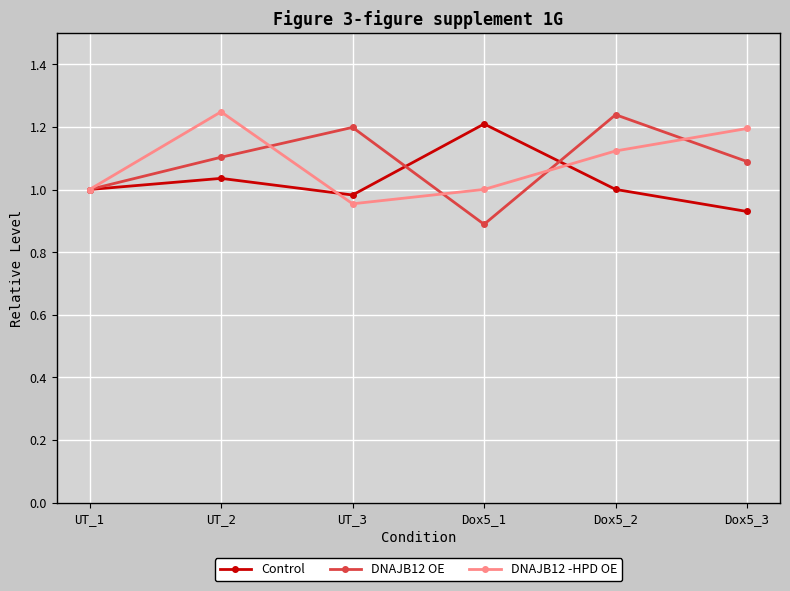

Is the value of DNAJB12 OE at Dox5_2 greater than the value of DNAJB12 -HPD OE at Dox5_1?

Yes